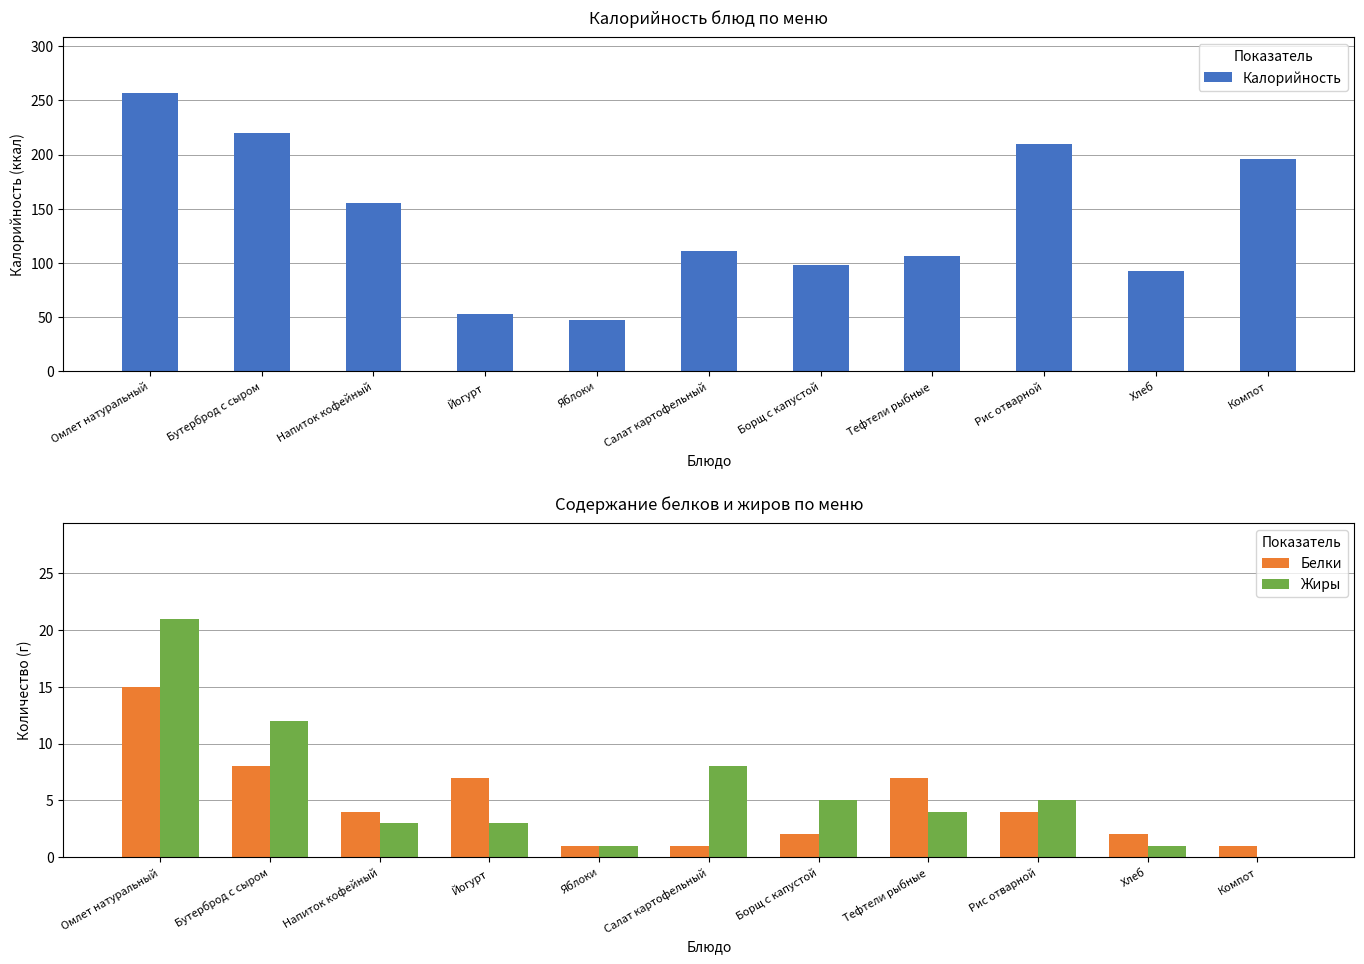

At Бутерброд с сыром, list the series in order from largest to smallest.

Калорийность, Жиры, Белки